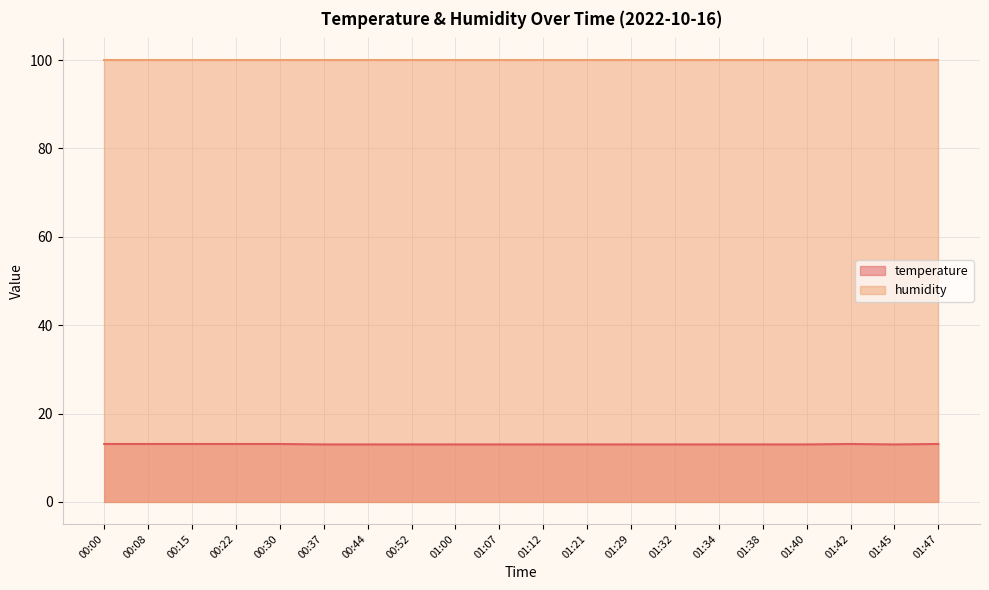

What is the label of the 7th point from the left?

00:44